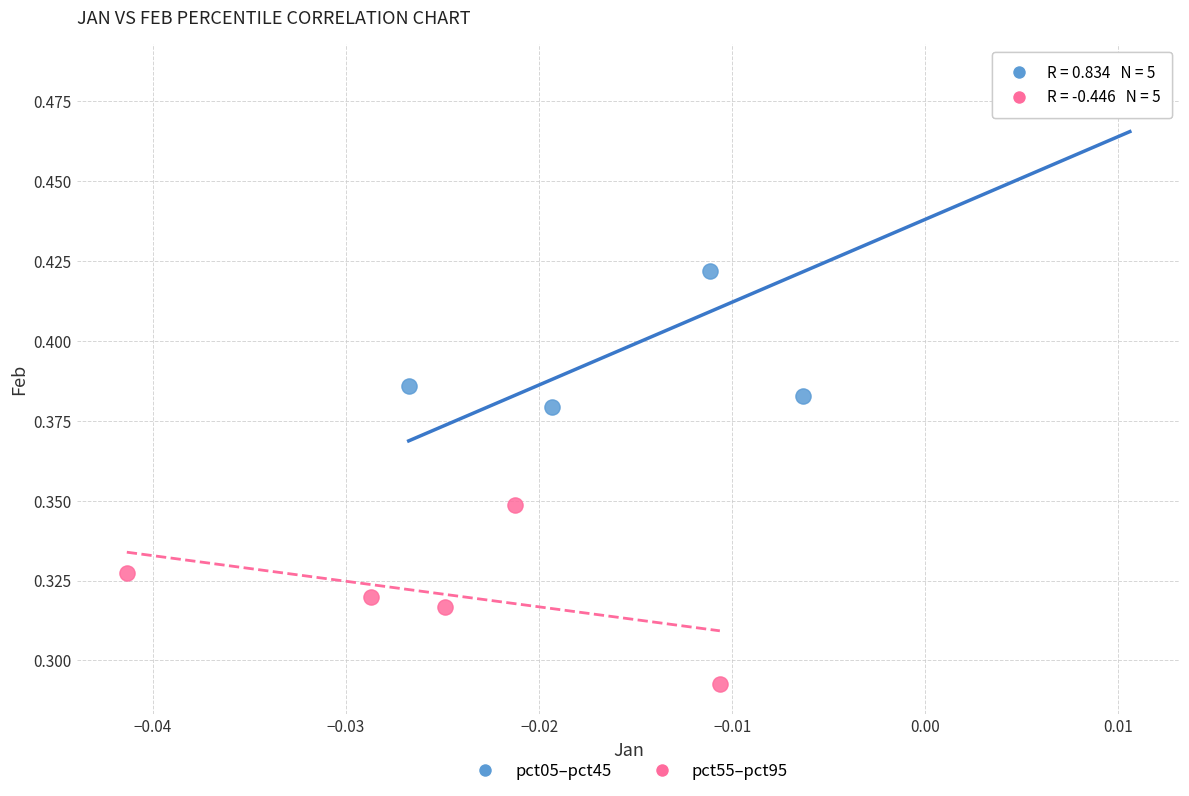

Which series has the largest Y range (max minus min)?

pct05–pct45